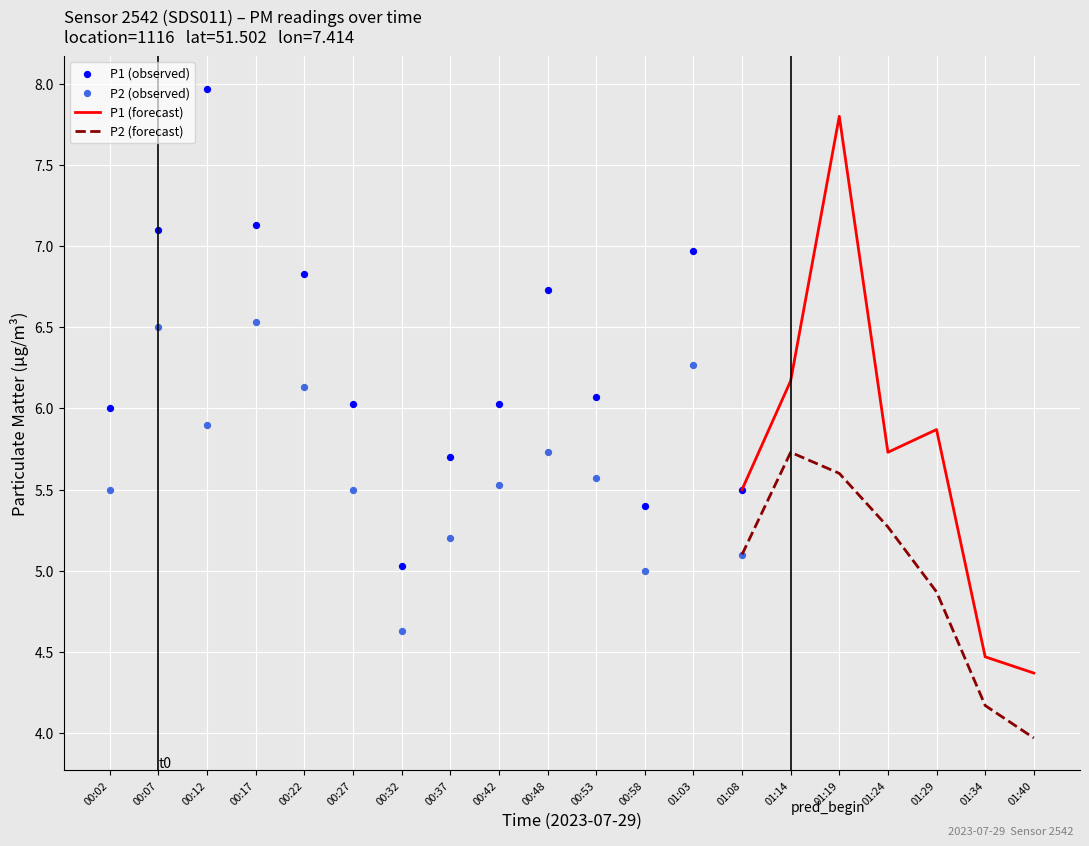

What is the total value across all series at 00:53?

11.6